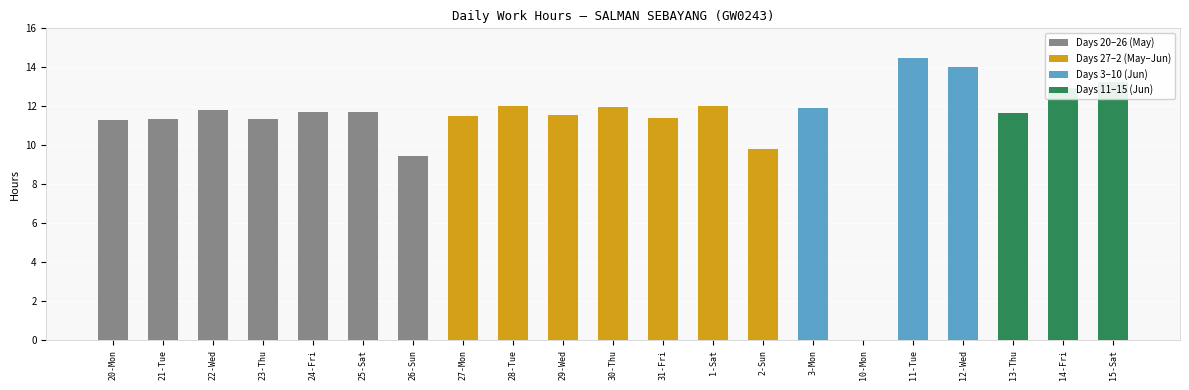

What is the average value?

11.3